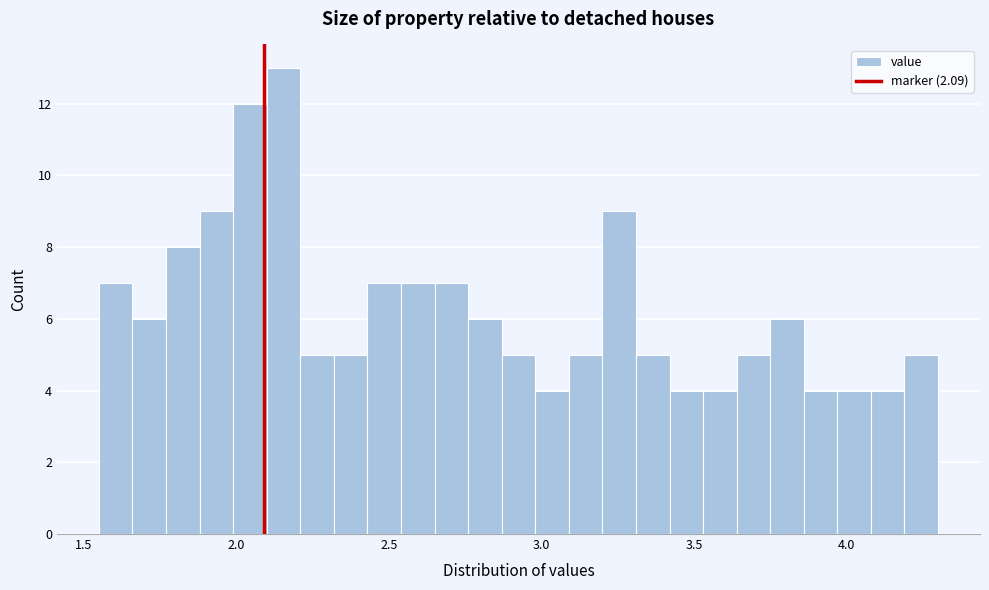

Around what value on the x-axis is the tallest bar? Give the approximate position of its centre, as read against the axis.

2.15